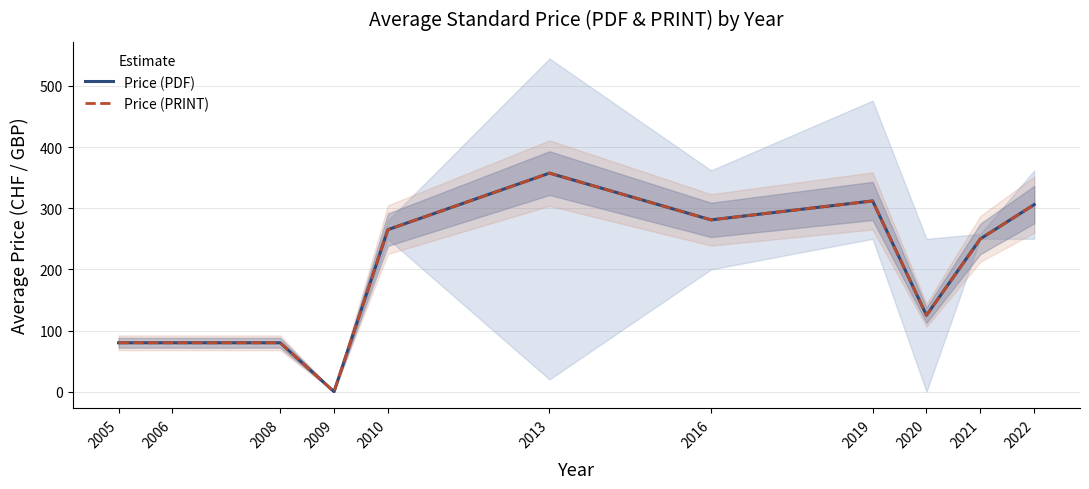

Reading left to right, extract all data points from this chart.

Price (PDF): 80.0	80.0	80.0	0.0	265.0	357.5	281.0	312.0	125.0	250.0	306.0
Price (PRINT): 80.0	80.0	80.0	0.0	265.0	357.5	281.0	312.0	125.0	250.0	306.0